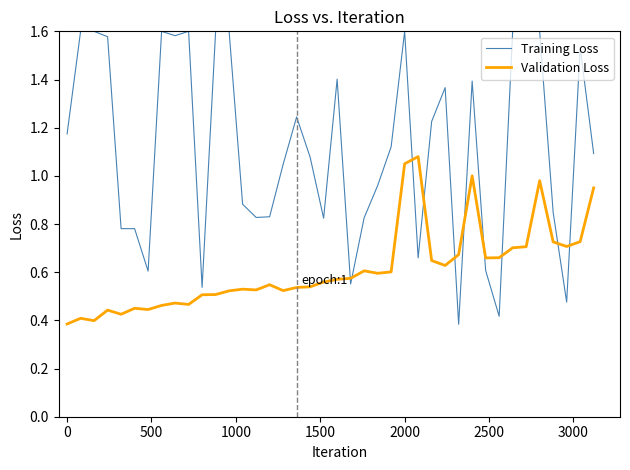

True or false: Validation Loss and Training Loss intersect in this chart.

True